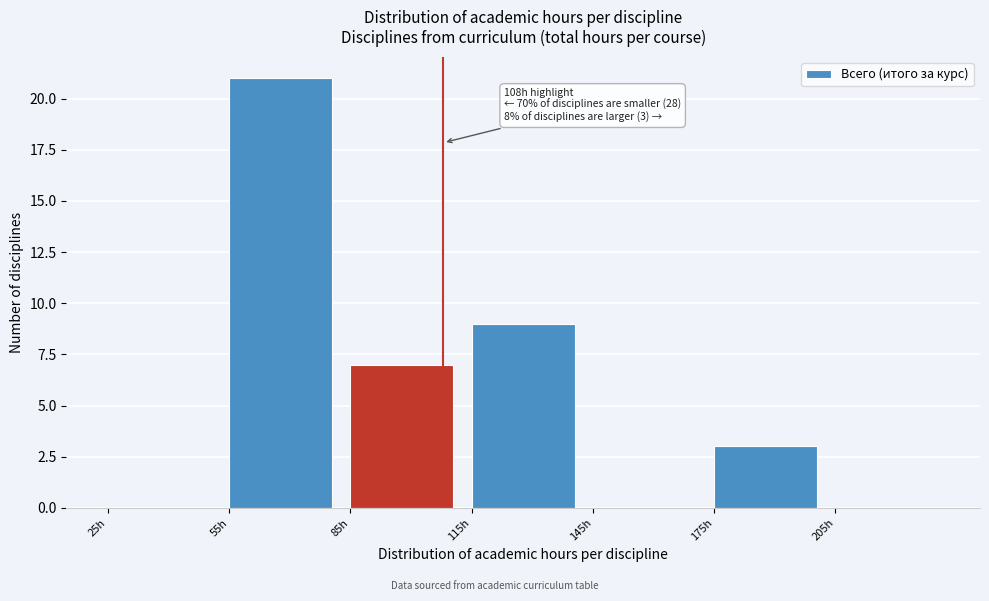

Over which range of the x-axis is the bar tallest?

55 to 85